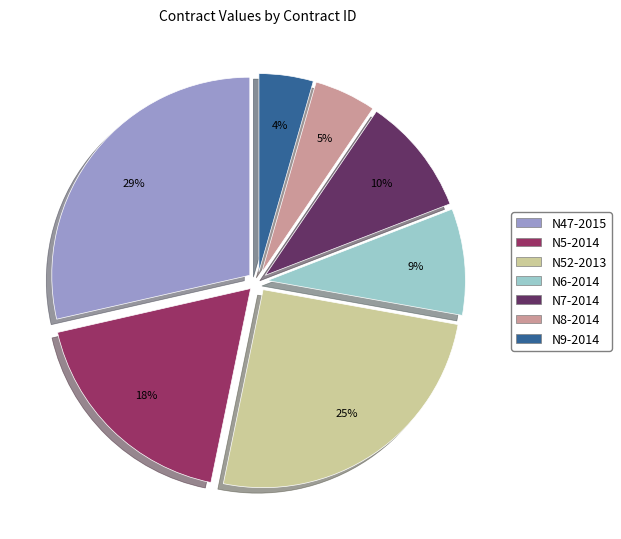

Is there a majority slice in this chart?

No